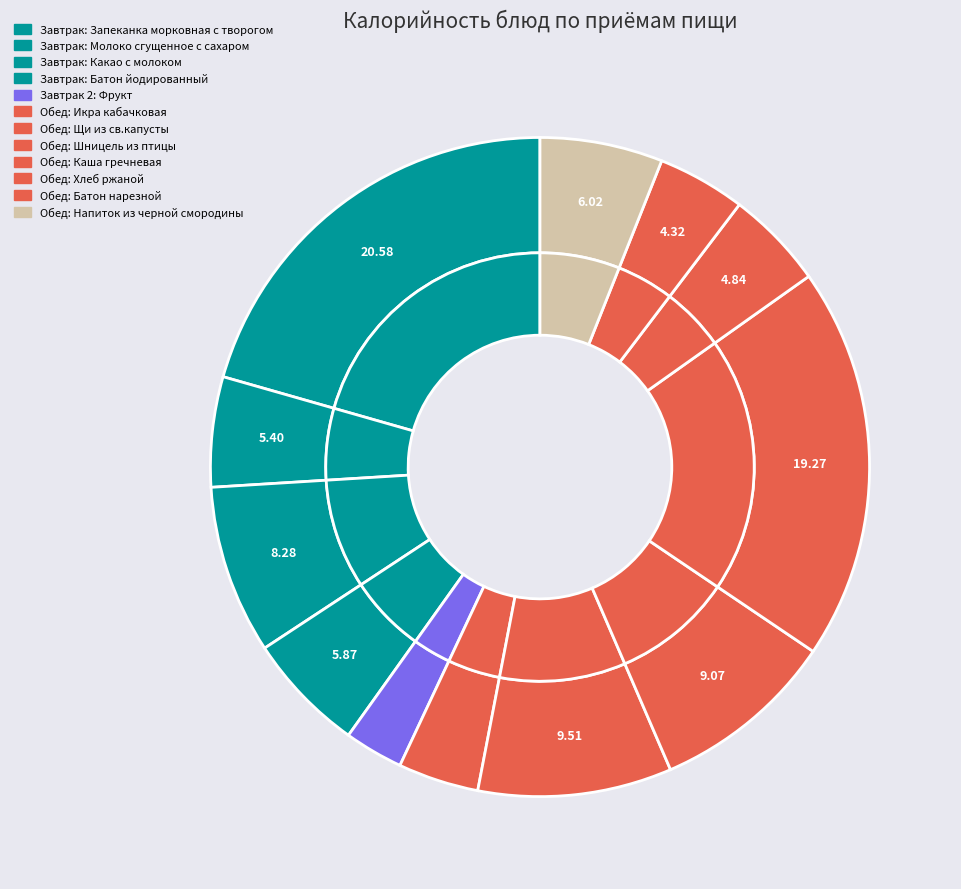

To the nearest percent, what is the average slice percentage?

8%